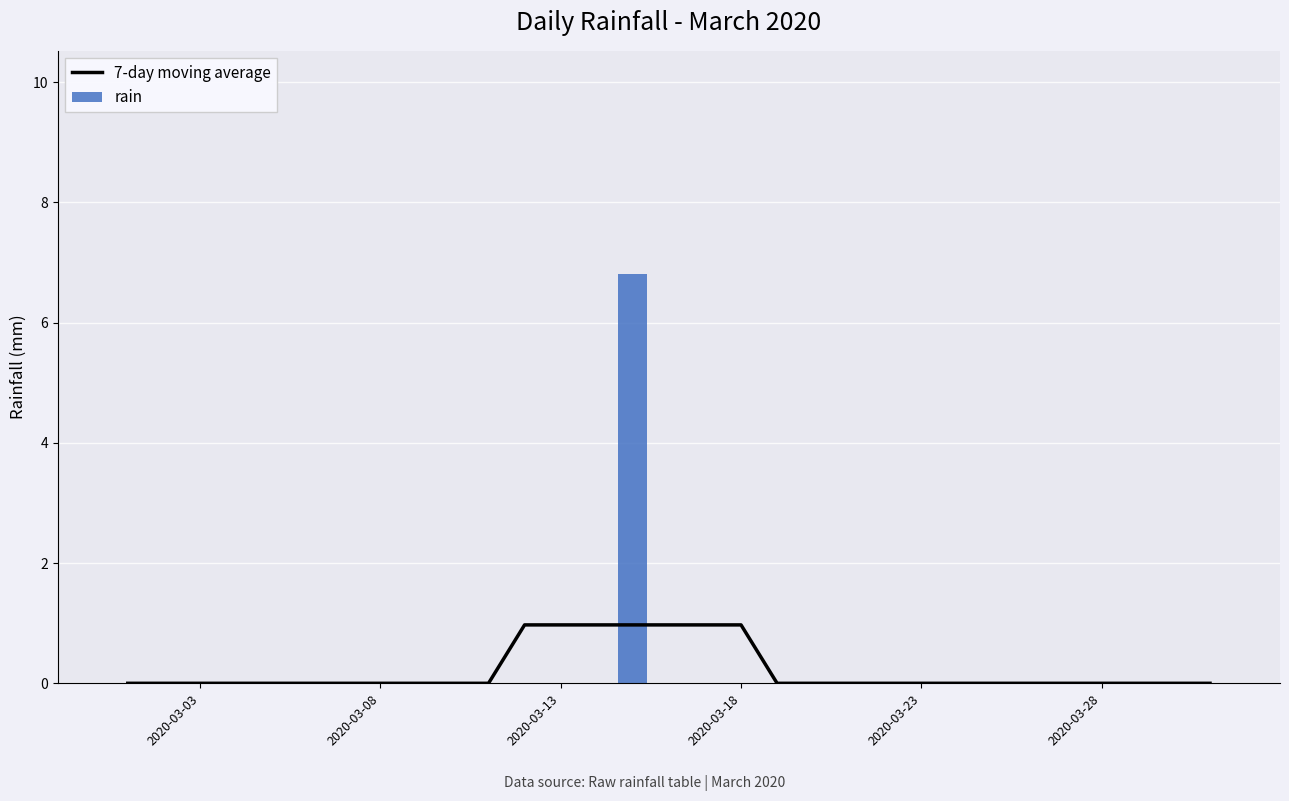

True or false: rain has a value of 0.0 at 2020-03-13.

True